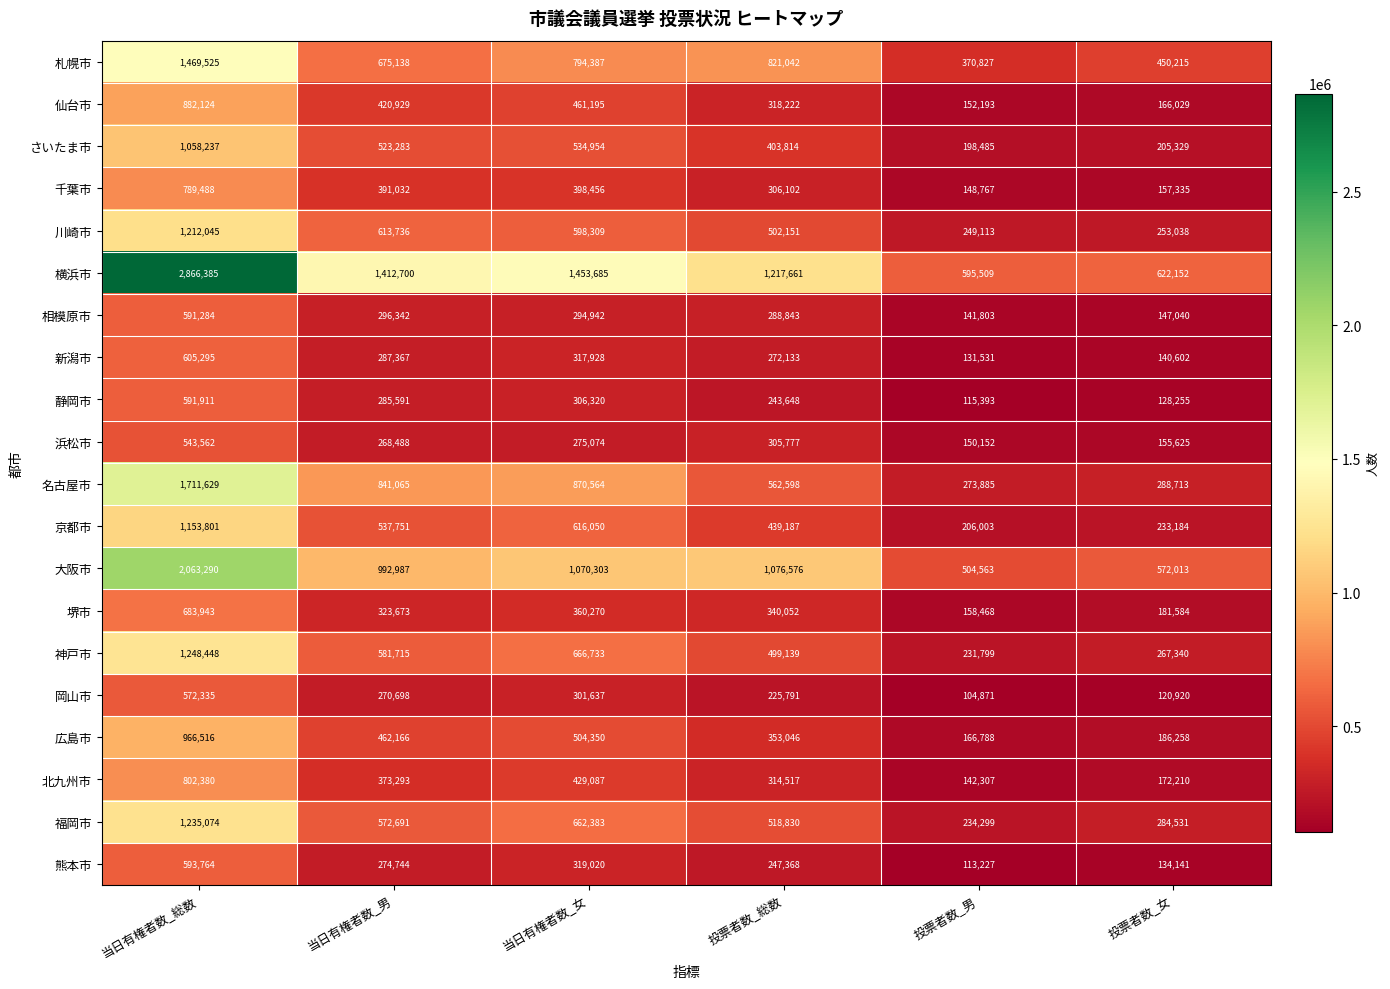

At which label is 静岡市 closest to 353652?

当日有権者数_女